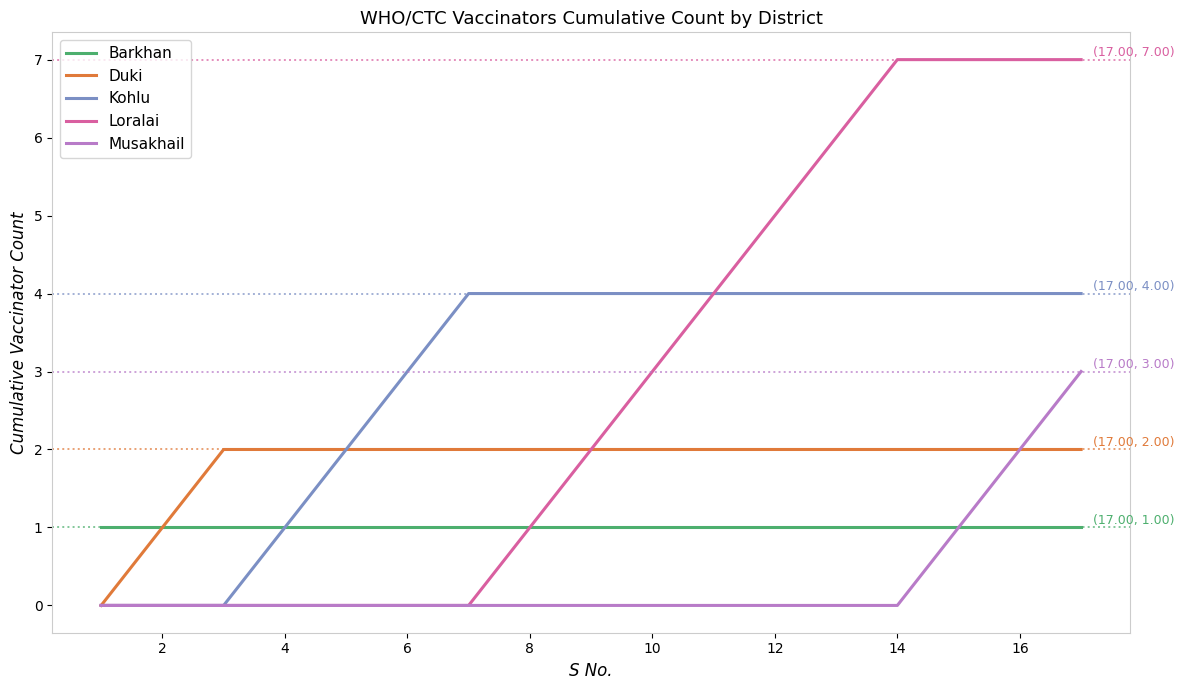

Which series has the largest range (max minus min)?

Loralai